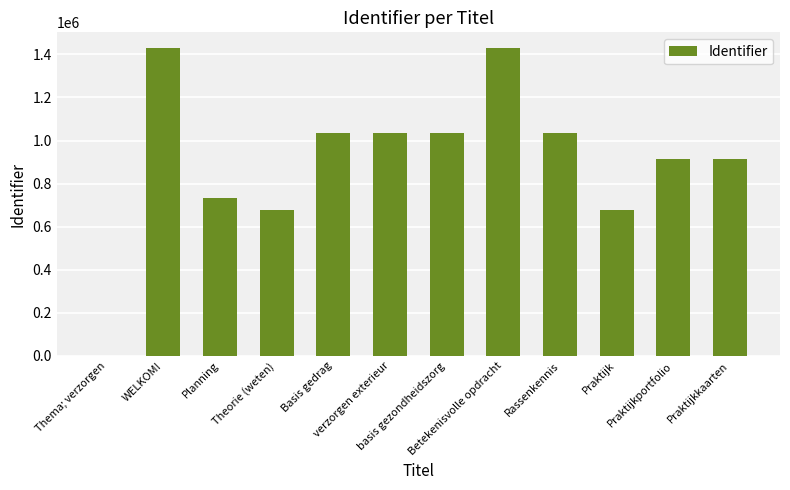

Are the bars horizontal?

No